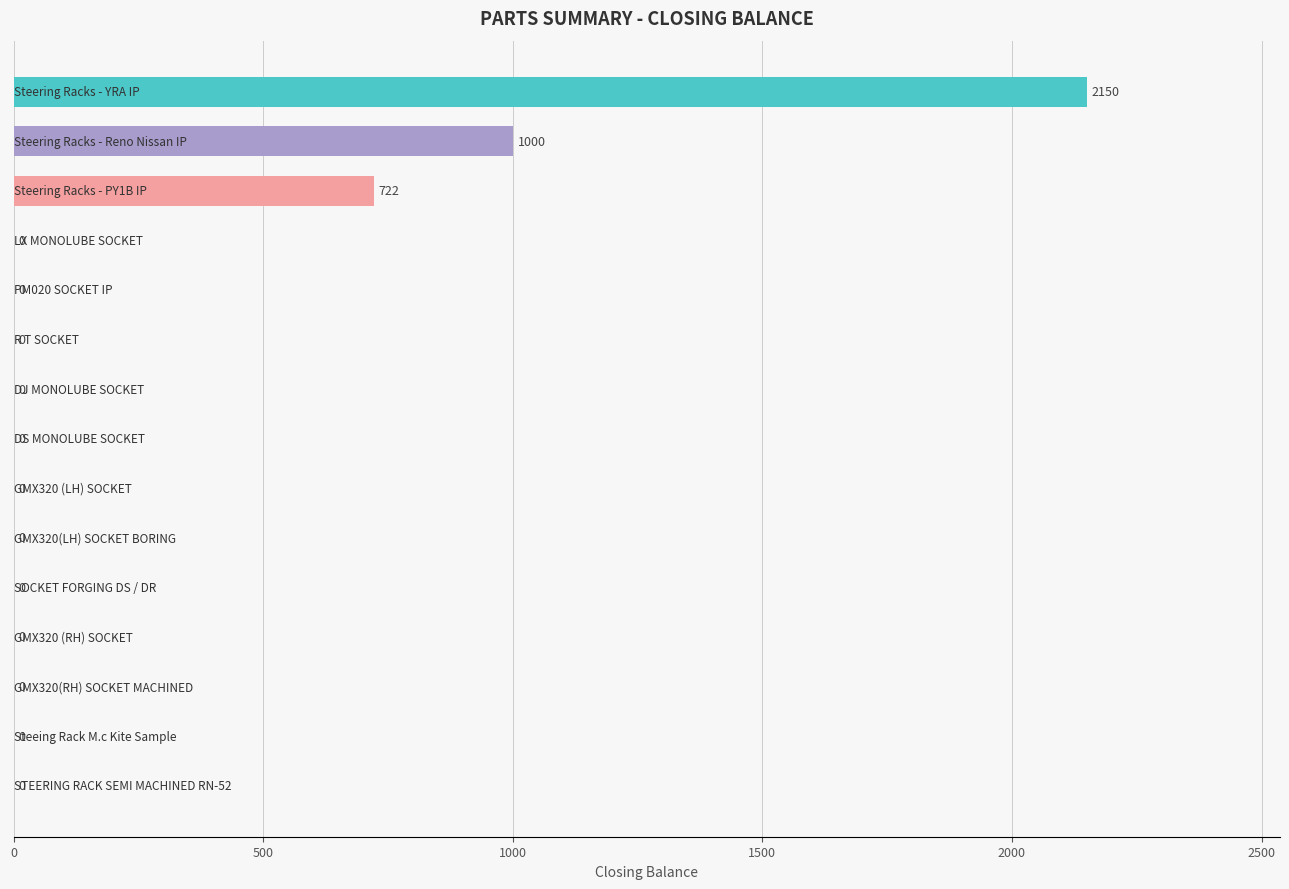

How many values are above zero?

3